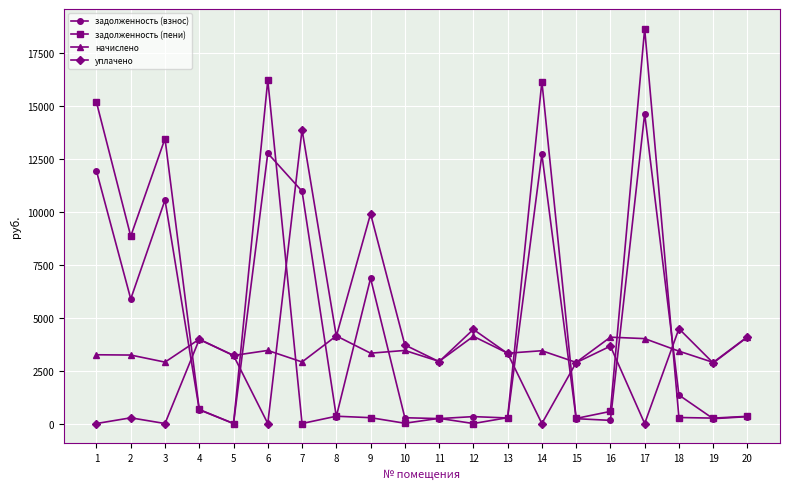

True or false: задолженность (пени) has a value of 16205.7 at 6.

True